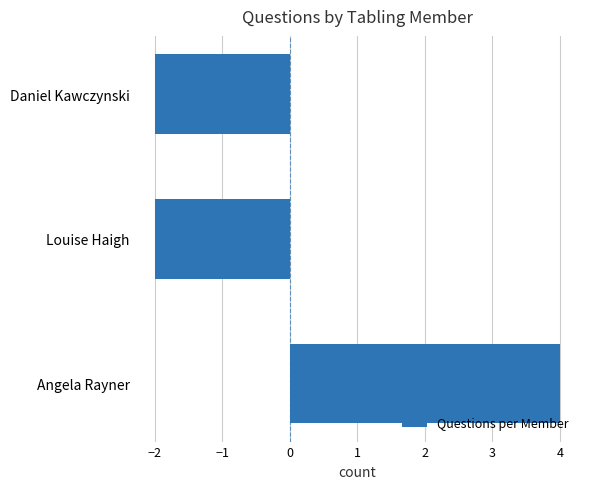

True or false: the data shows 4 at Angela Rayner.

True